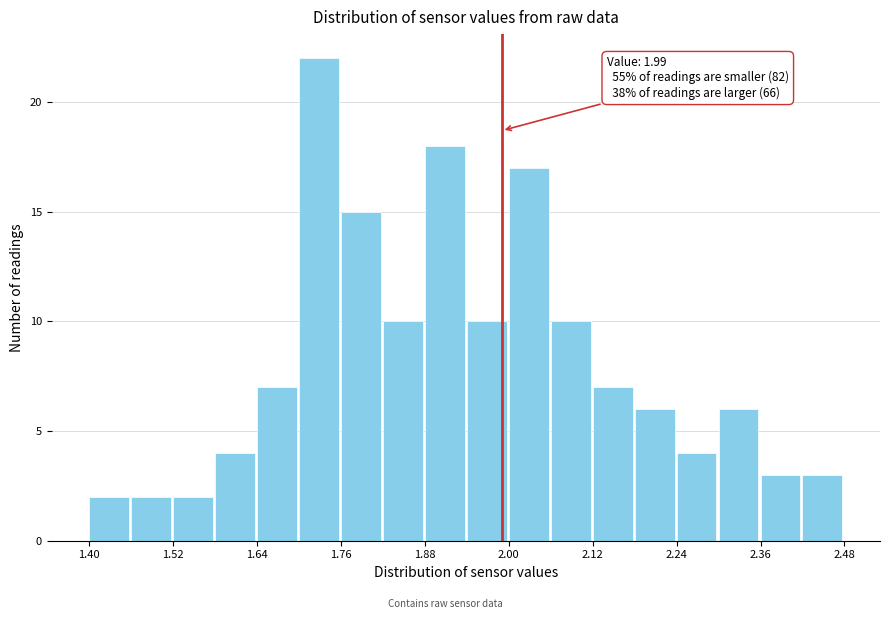

Around what value on the x-axis is the tallest bar? Give the approximate position of its centre, as read against the axis.

1.72